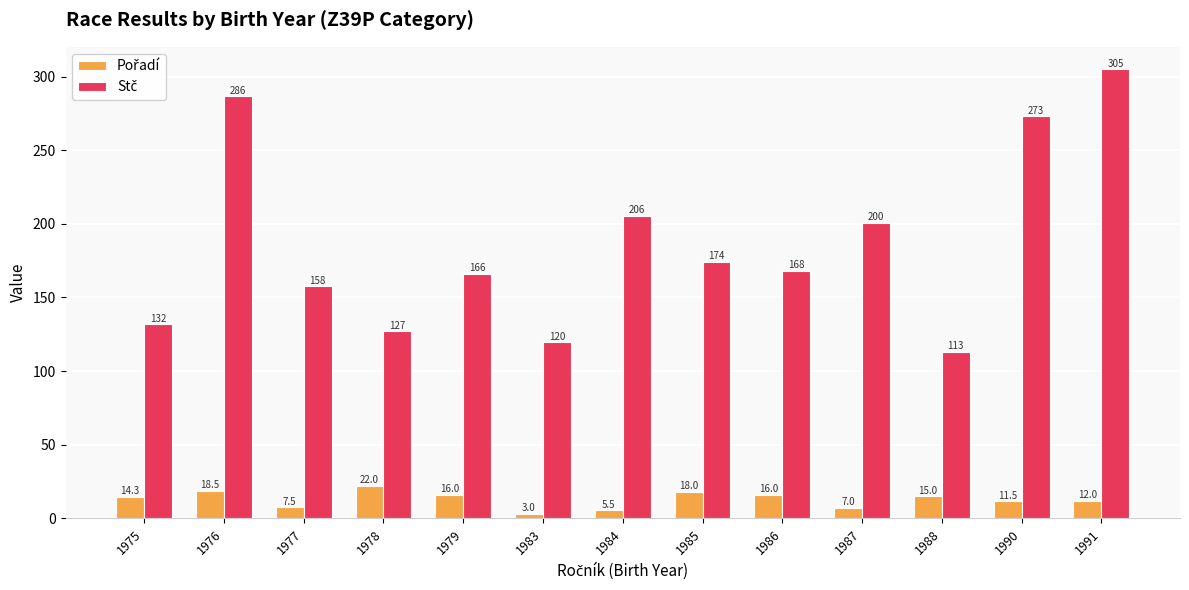

What is the smallest value displayed?

3.0